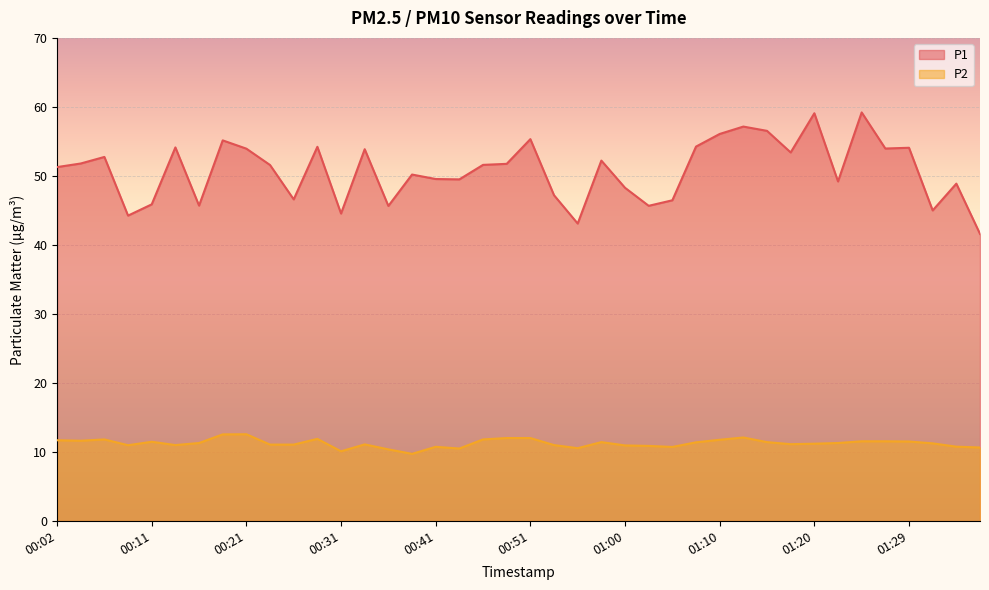

What is the value of the P1 point at the 17th from the left?

49.5